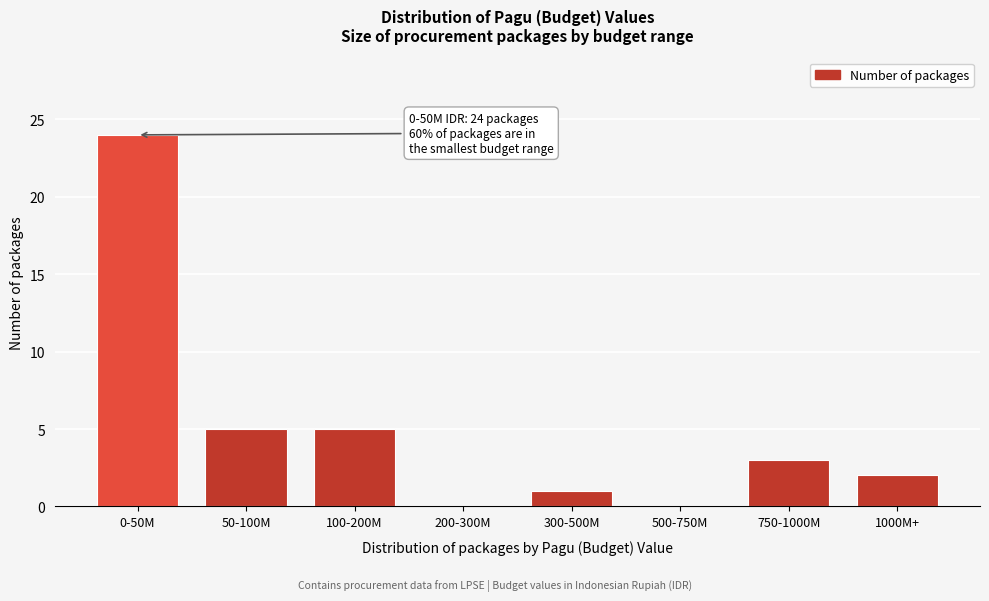

Reading left to right, list all the values displayed in this chart.

0-50M=24	50-100M=5	100-200M=5	200-300M=0	300-500M=1	500-750M=0	750-1000M=3	1000M+=2